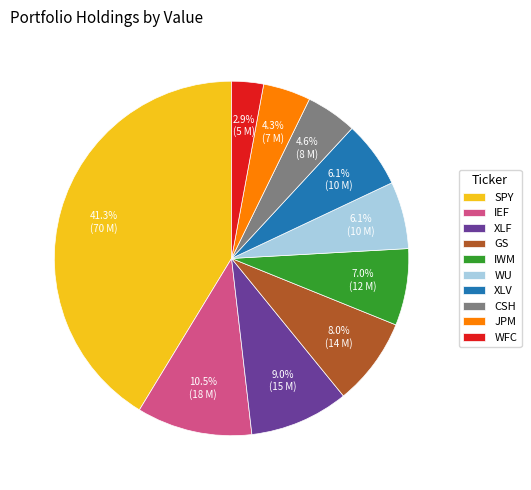

Does any single category account for the majority?

No